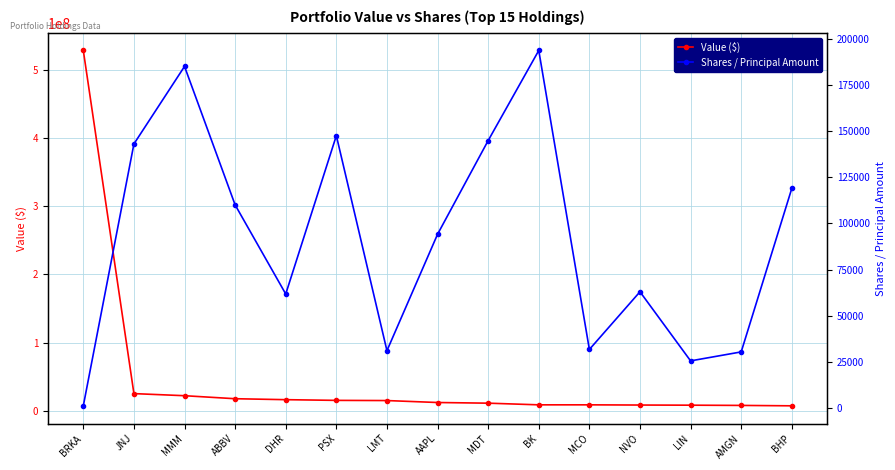

Where does the Shares / Principal Amount series first go above 94155?

JNJ